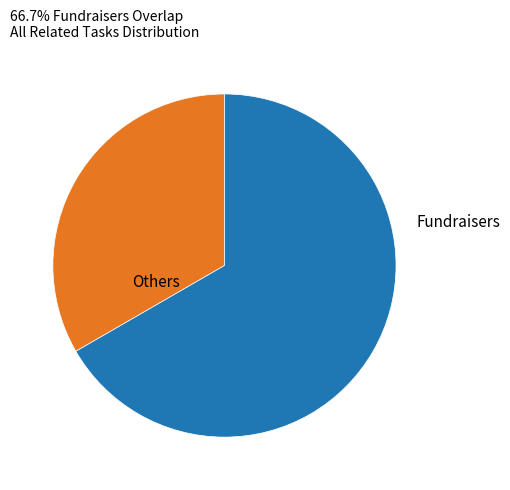

Is there any slice that represents more than half of the pie?

Yes